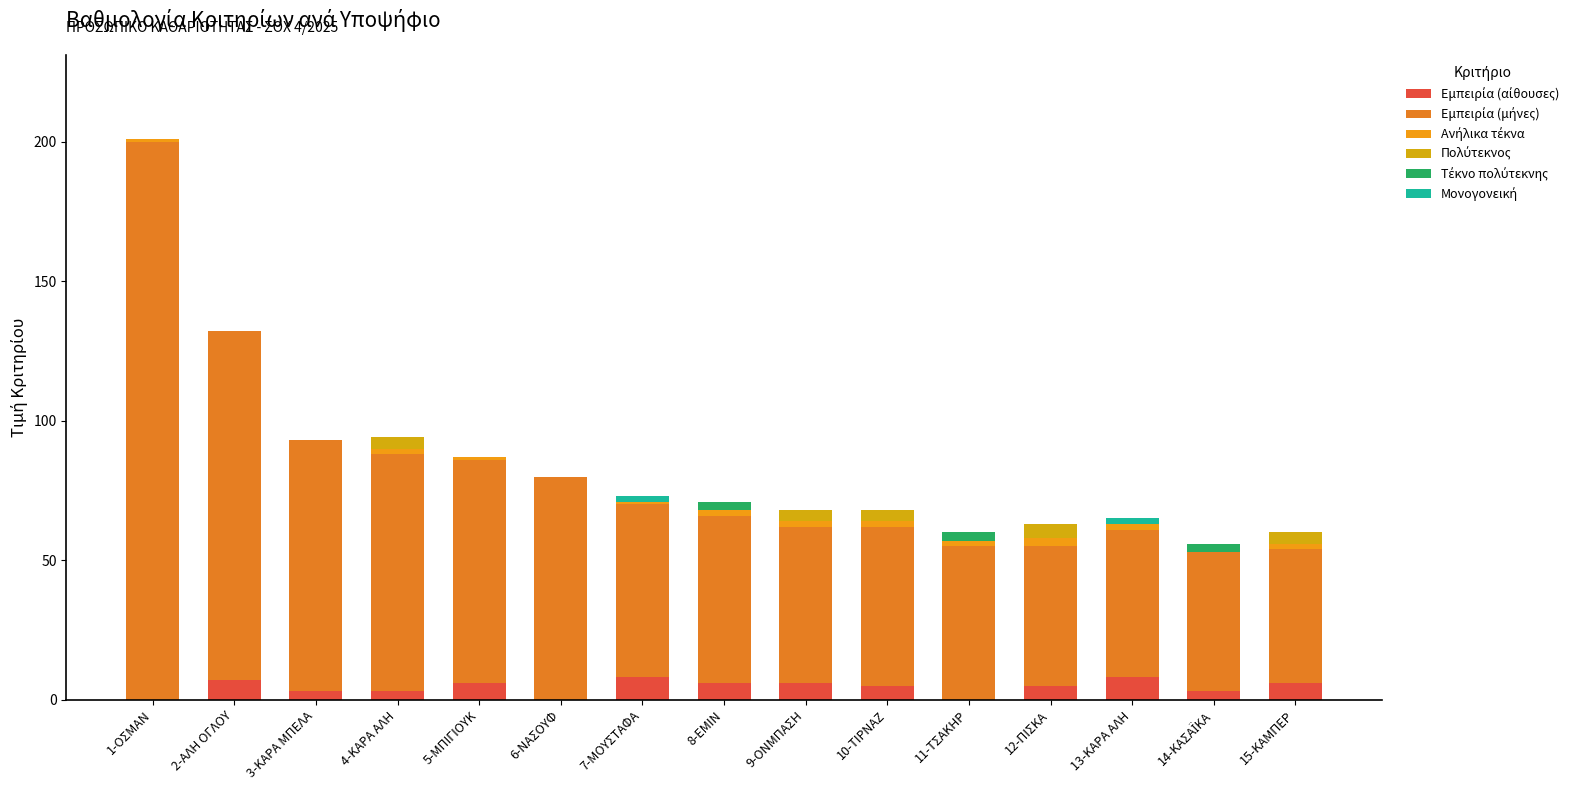

Does the chart contain stacked bars?

Yes